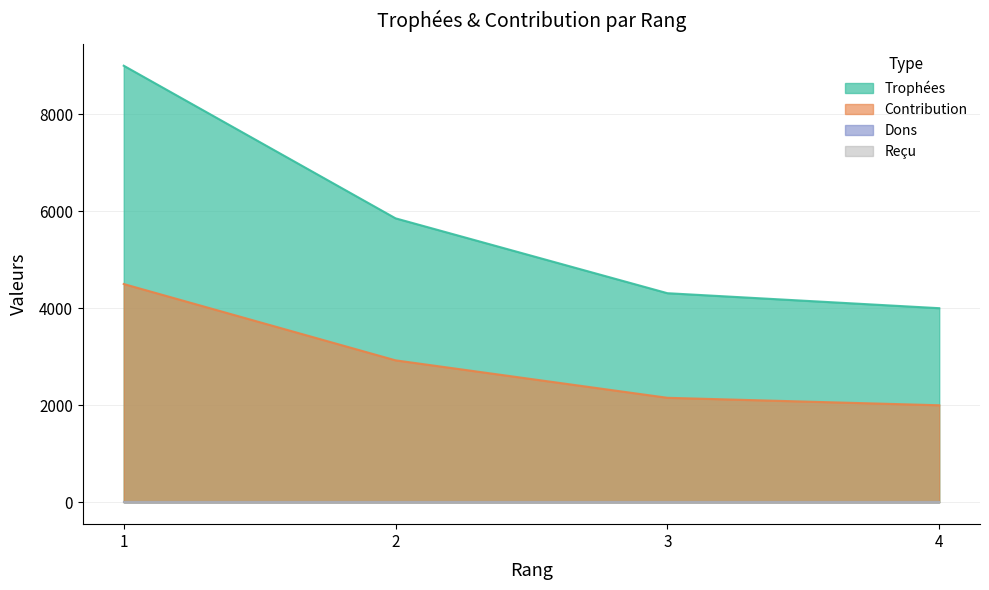

What is the total value across all series at 4?

6003